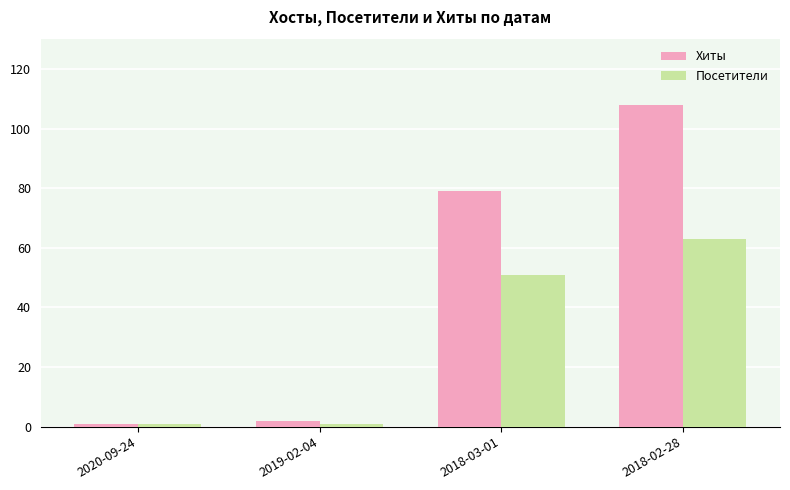

At which category is the sum across all series the highest?

2018-02-28